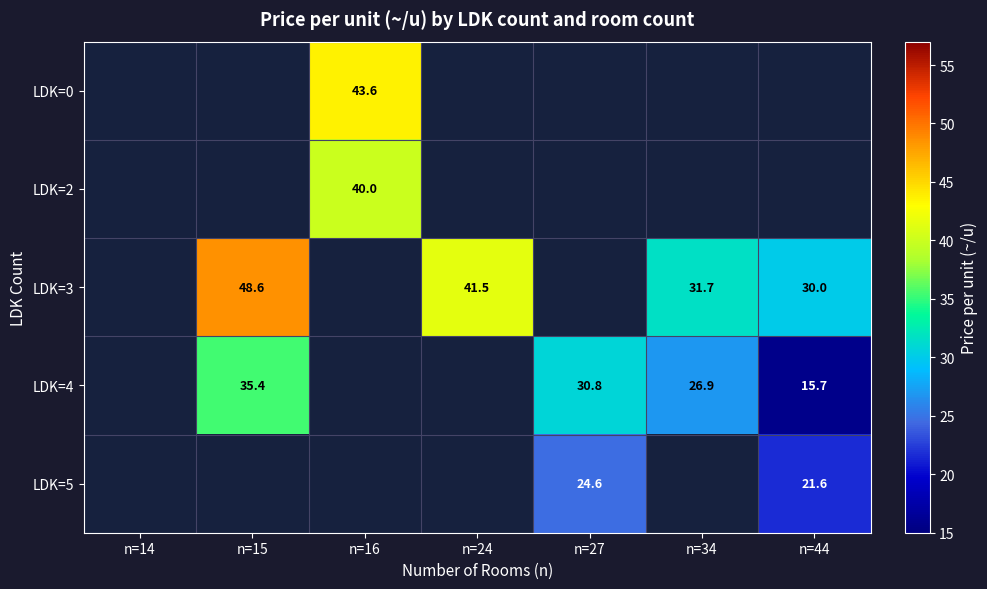

The value of LDK=4 at n=44 is 5.9. True or false?

False